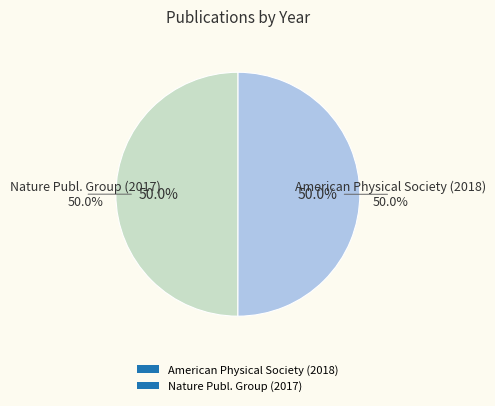

Rank the categories by value from lowest to highest.

Nature Publ. Group (2017), American Physical Society (2018)